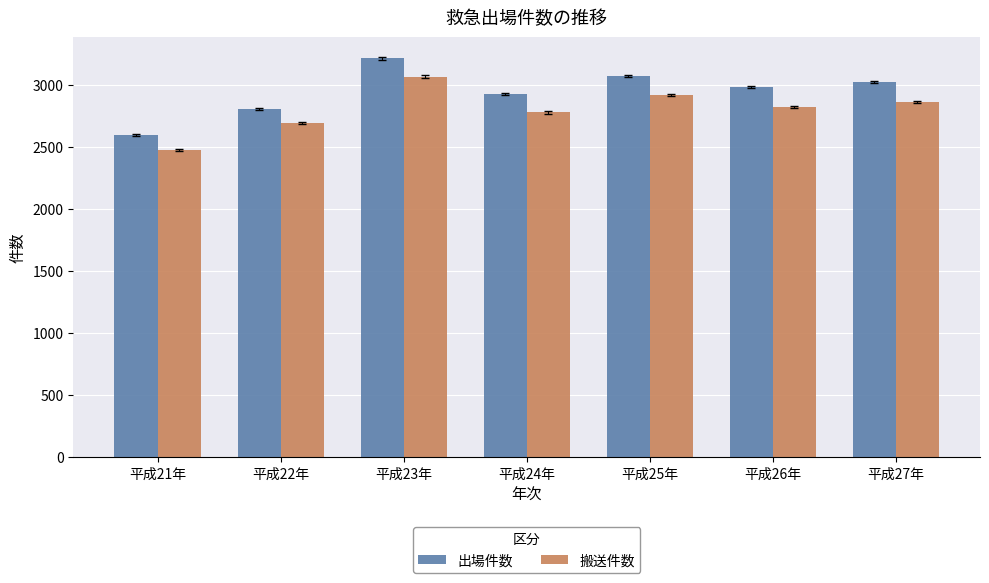

What position from the right is 平成26年?

2